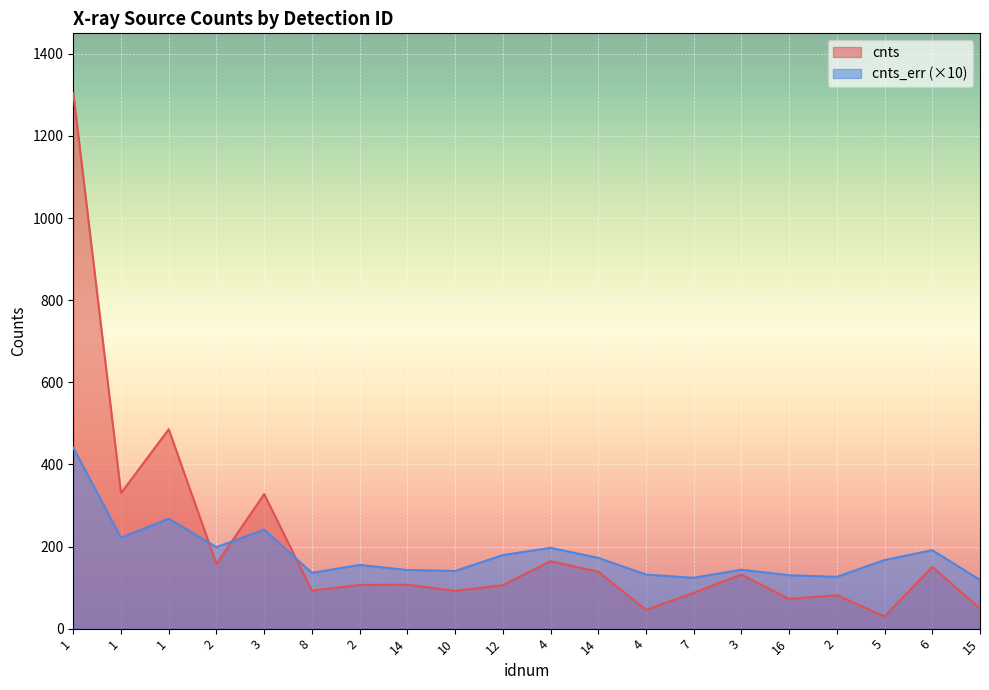

At how many categories does at least one series exceed 926?

1